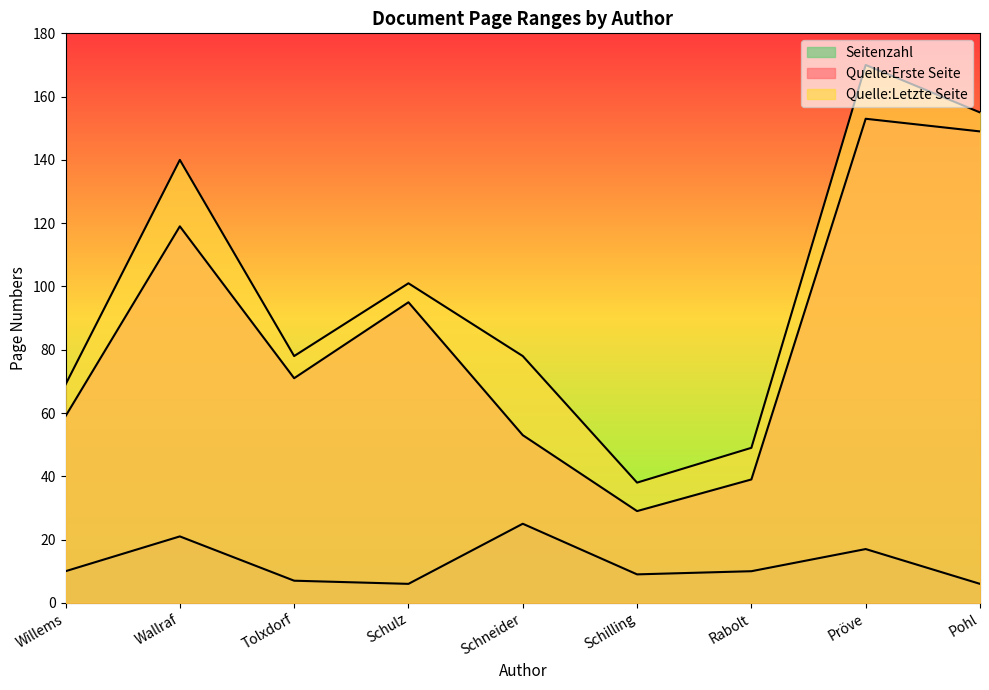

True or false: Seitenzahl and Quelle:Erste Seite intersect in this chart.

False